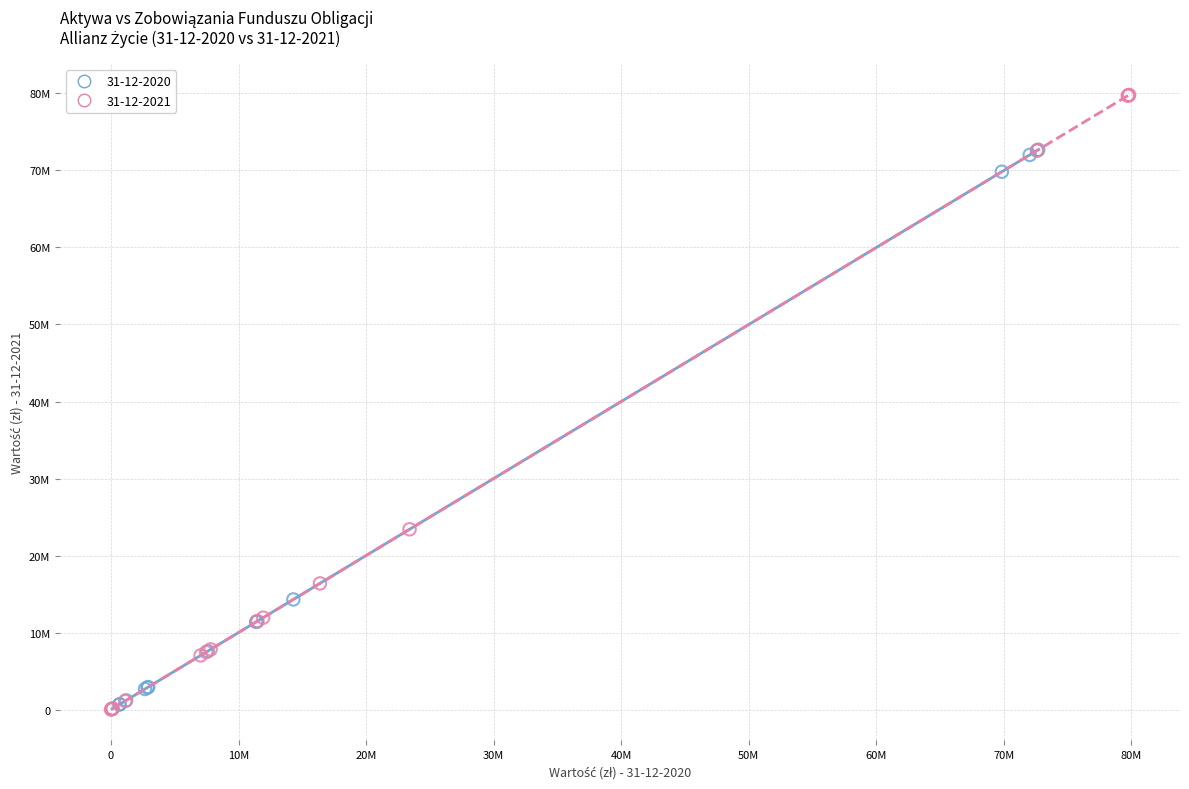

Which series has the largest Y range (max minus min)?

31-12-2021